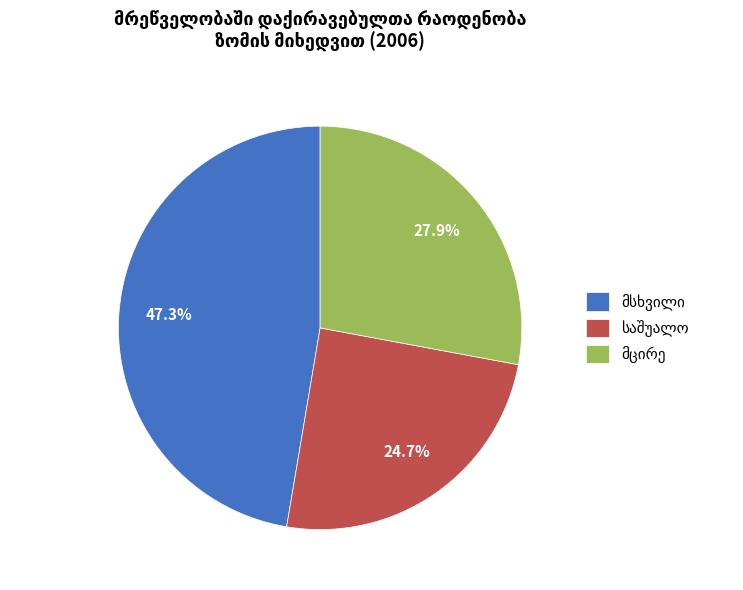

Does any single category account for the majority?

No